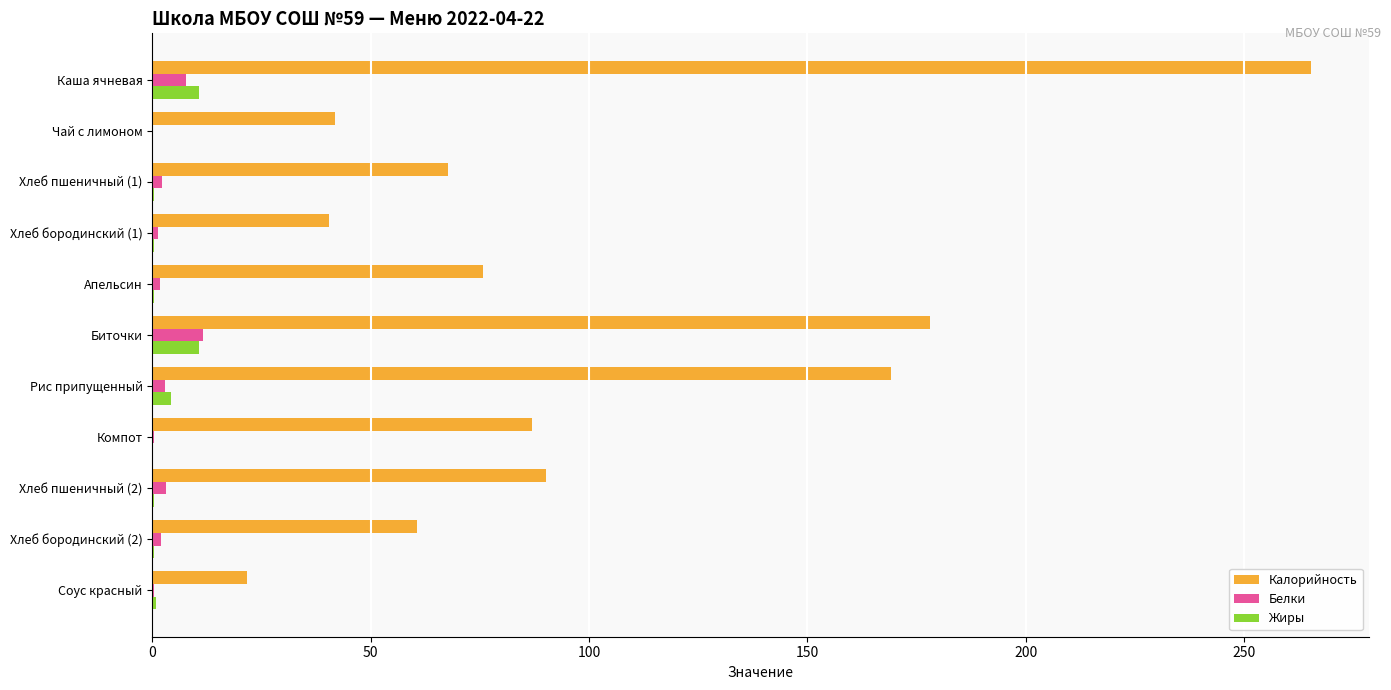

What is the total value across all series at Биточки?

200.5